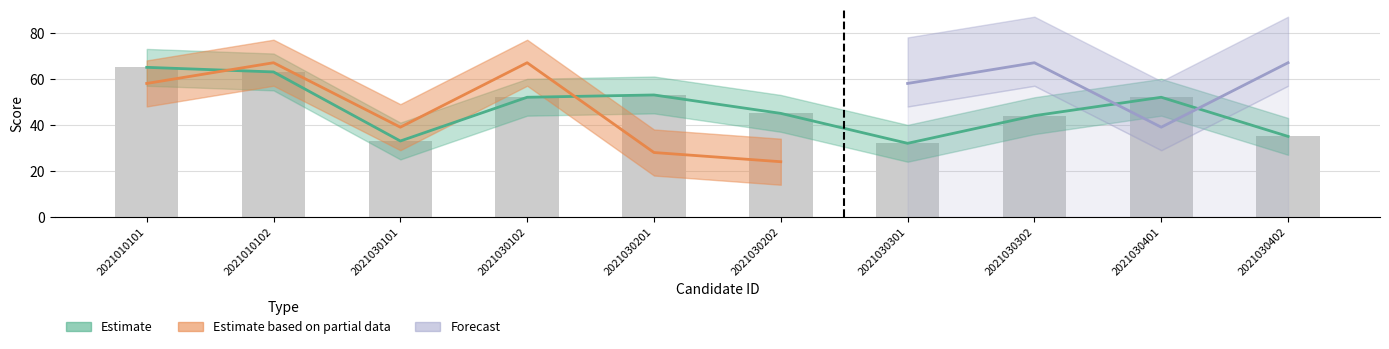

Reading left to right, extract all data points from this chart.

Estimate: 65	63	33	52	53	45	32	44	52	35
Estimate based on partial data: 58	67	39	67	28	24	0	0	0	0
Forecast: 0	0	0	0	0	0	58	67	39	67